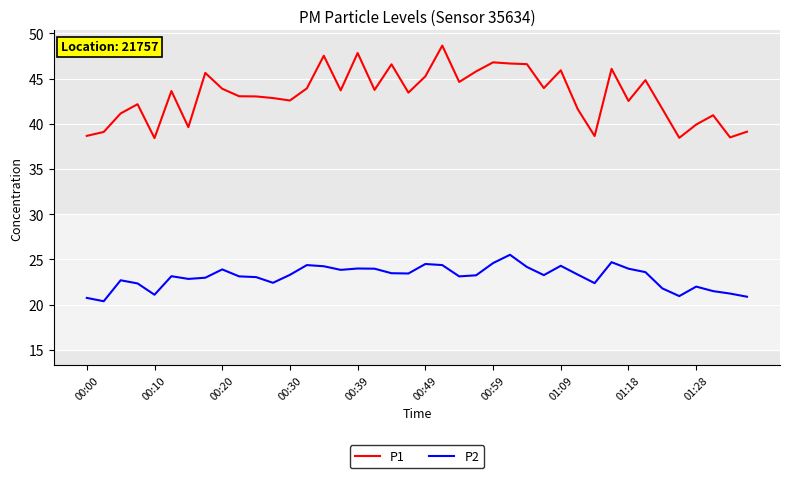

Rank the series by their maximum value, from highest to lowest.

P1, P2